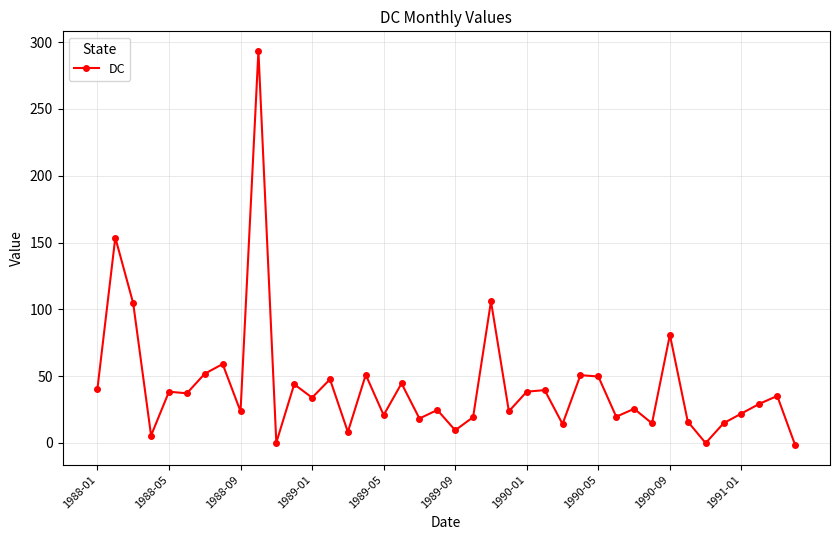

What is the difference between the second highest and minimum values?

155.2